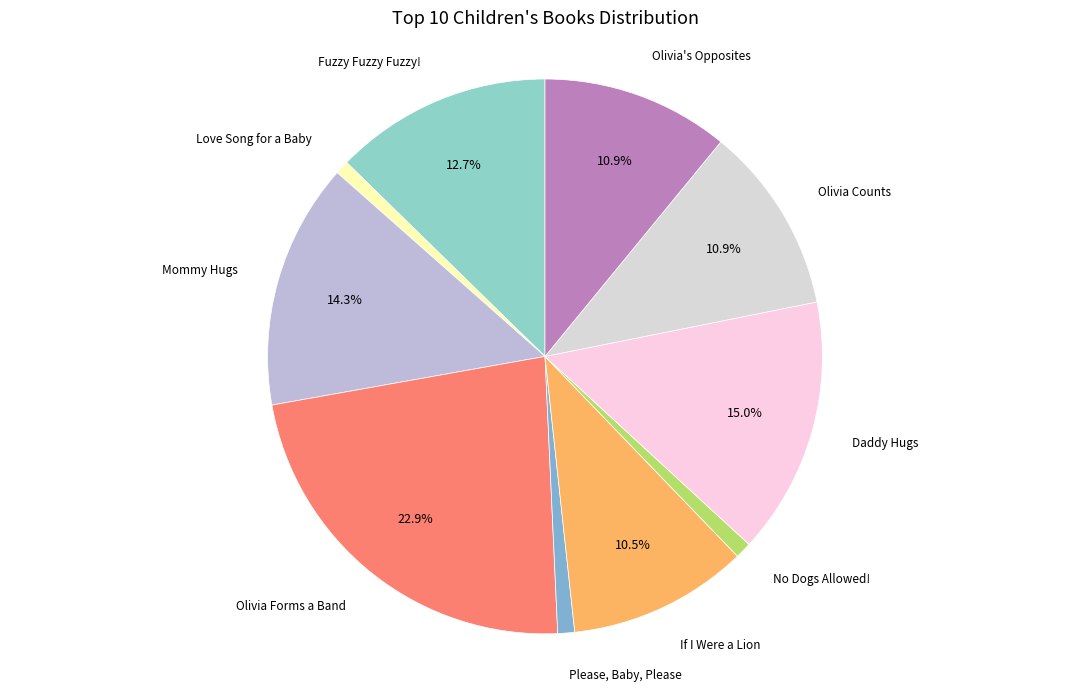

Which category has the biggest portion of the pie?

Olivia Forms a Band